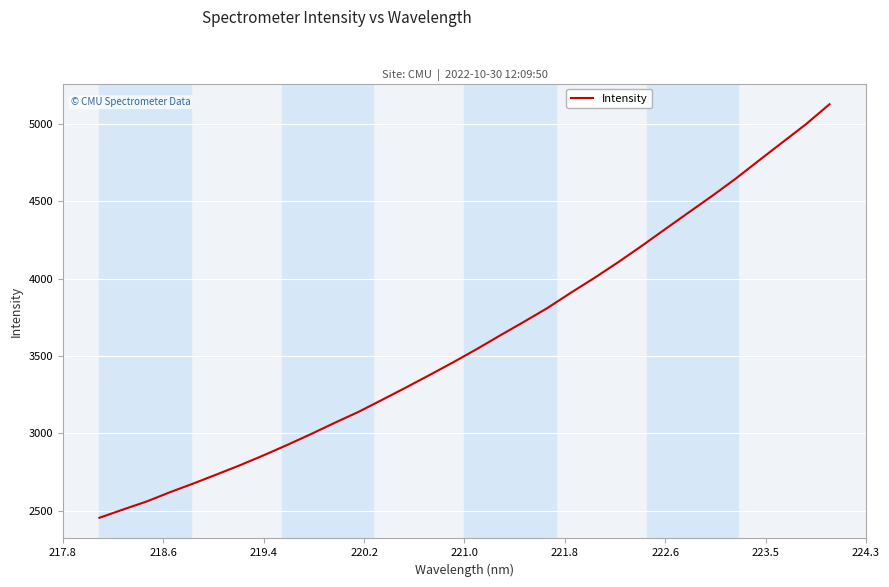

What is the minimum value shown in the chart?

2454.7